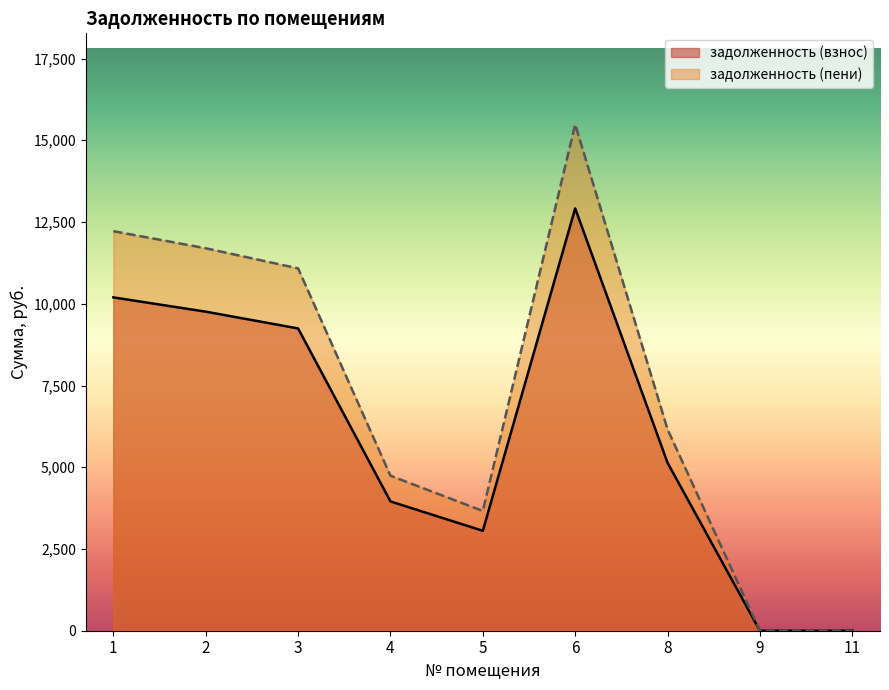

True or false: задолженность (взнос) has more than 1 interior local peaks.

False